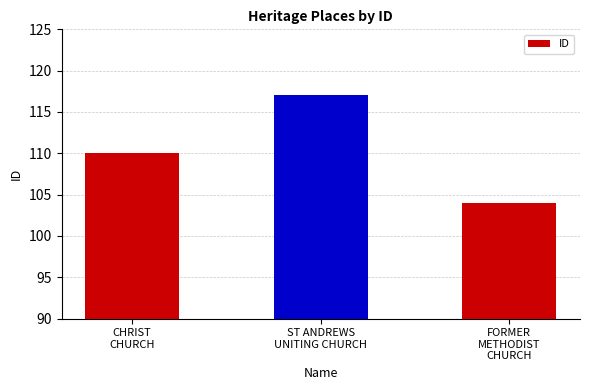

Where is the data nearest to the value 110?

CHRIST
CHURCH